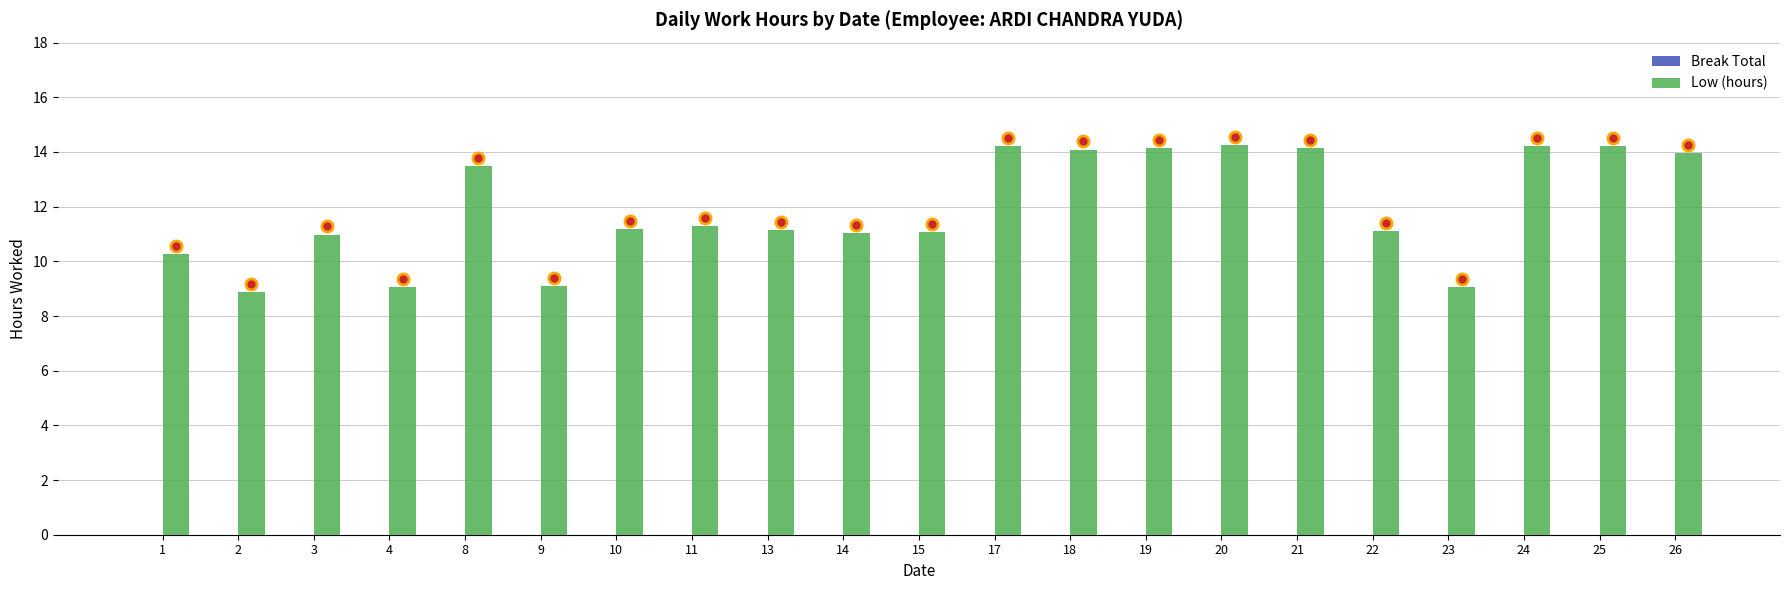

Which has a higher value, 20 or 24?

20